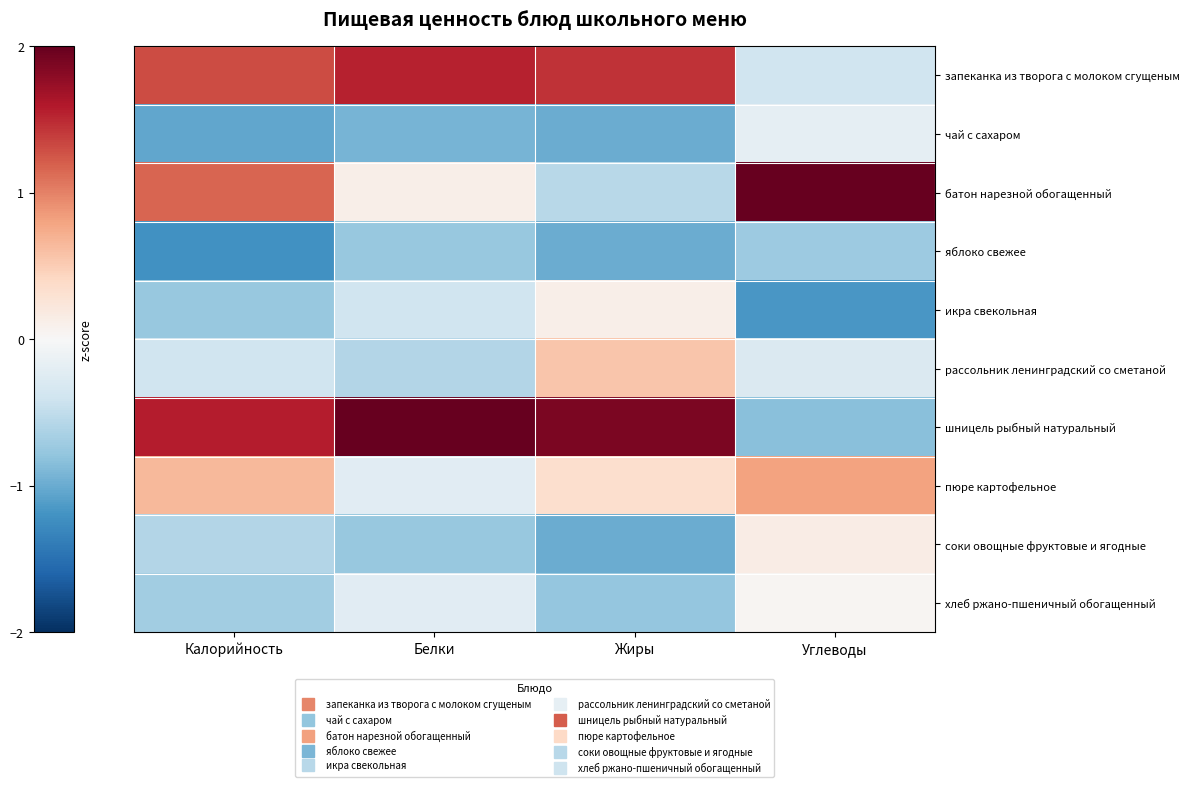

At which category does the chart reach its peak across all series?

Углеводы